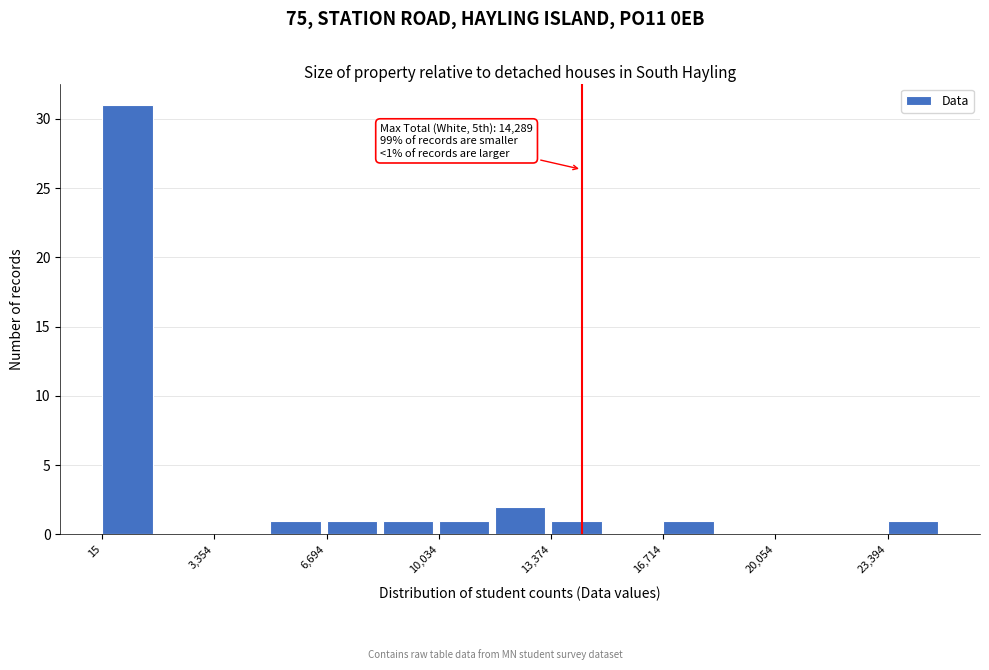

Around what value on the x-axis is the tallest bar? Give the approximate position of its centre, as read against the axis.

1000